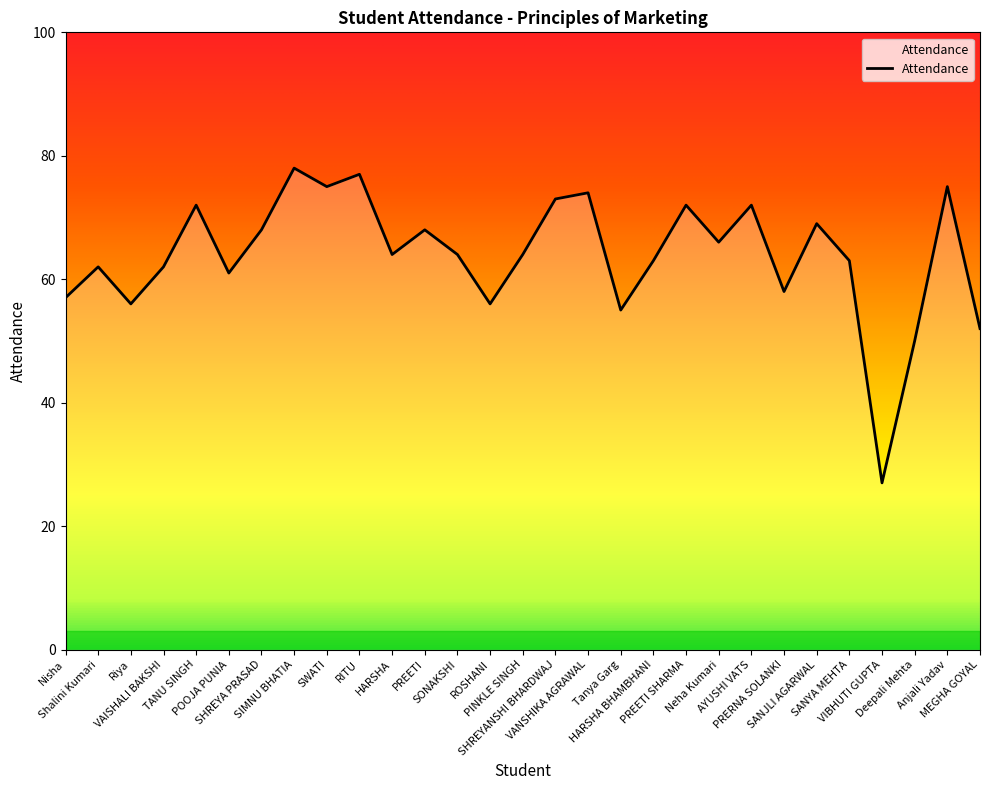

Does the chart display data point markers on the line(s)?

No